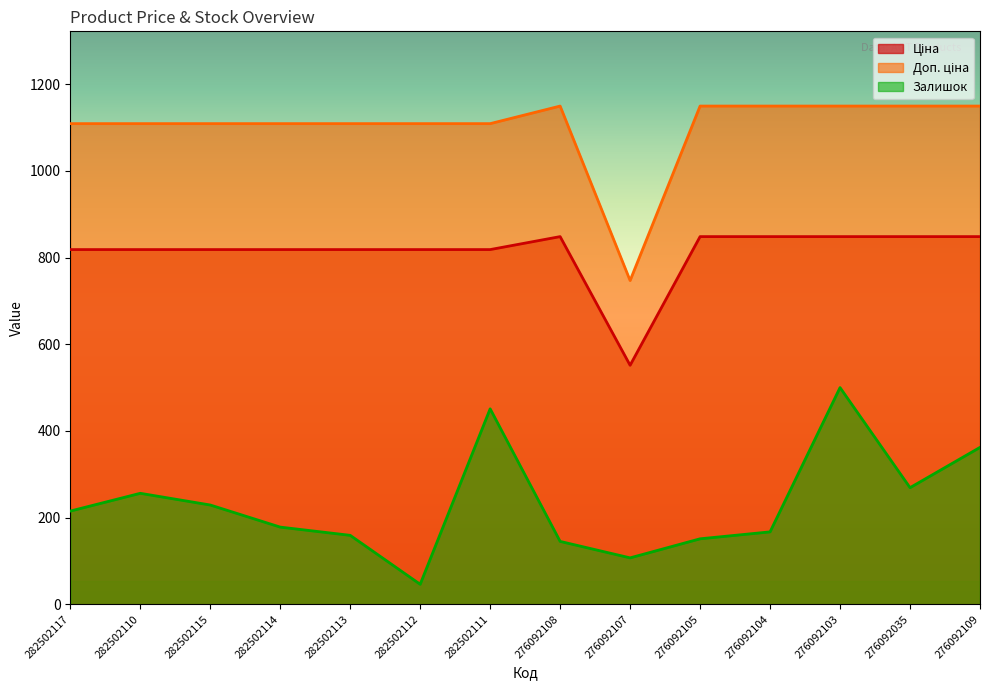

What are all the series names shown in the legend?

Ціна, Доп. ціна, Залишок